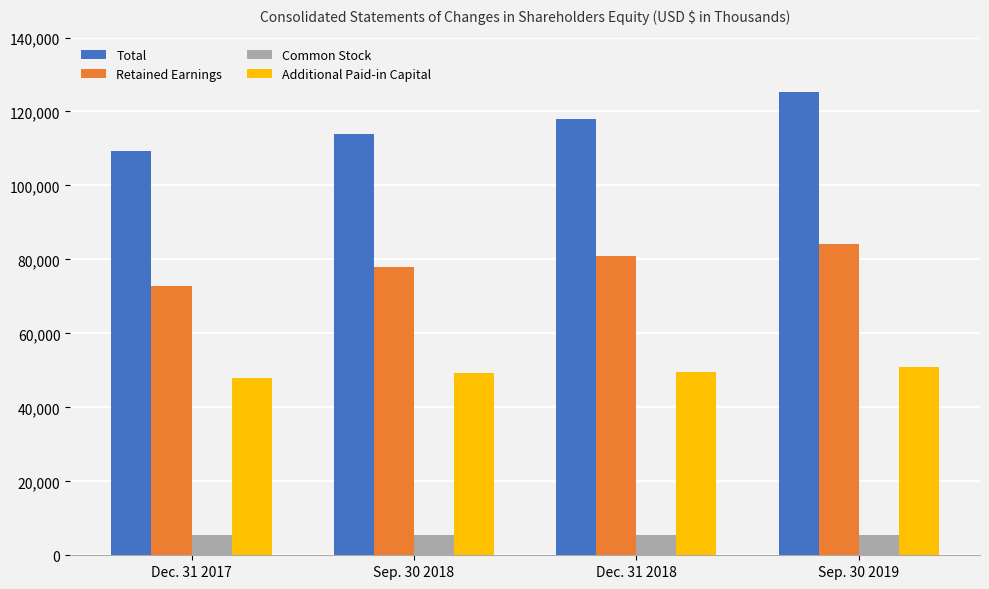

What is the difference between the Retained Earnings values at Dec. 31 2018 and Sep. 30 2018?

2862